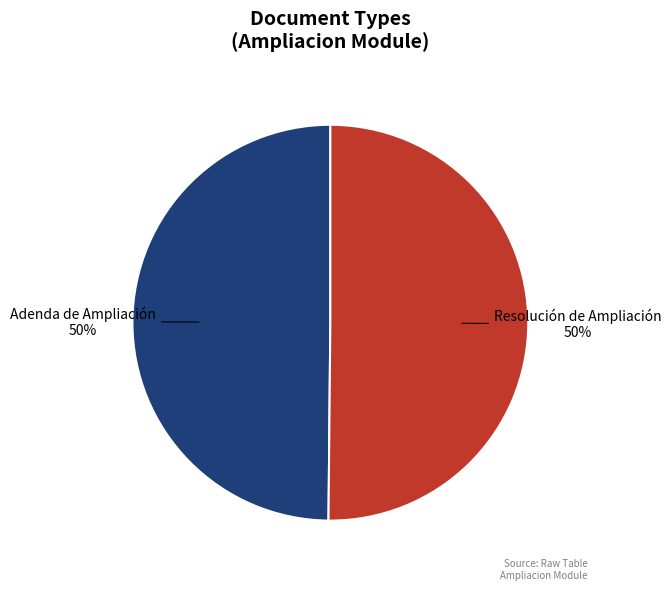

What percentage is the Adenda de Ampliación slice, to the nearest percent?

50%